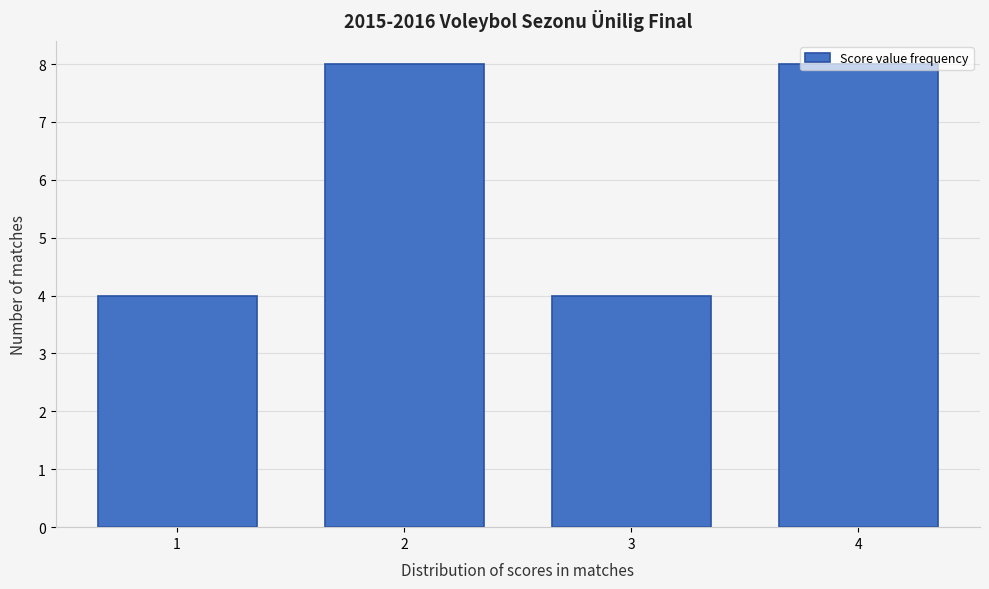

Reading left to right, transcribe this chart: for each bar, give the range it covers on the x-axis and its height. The values are not printed on the chart, so give them approximately, as read against the axis.

0.5 to 1.5: 4
1.5 to 2.5: 8
2.5 to 3.5: 4
3.5 to 4.5: 8